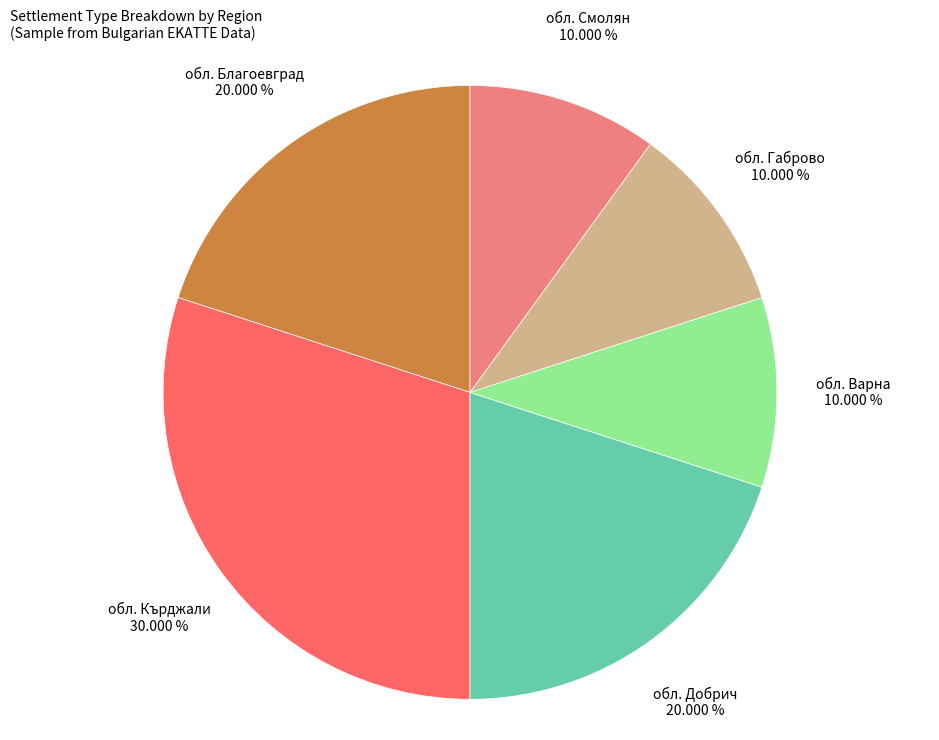

Is there any slice that represents more than half of the pie?

No